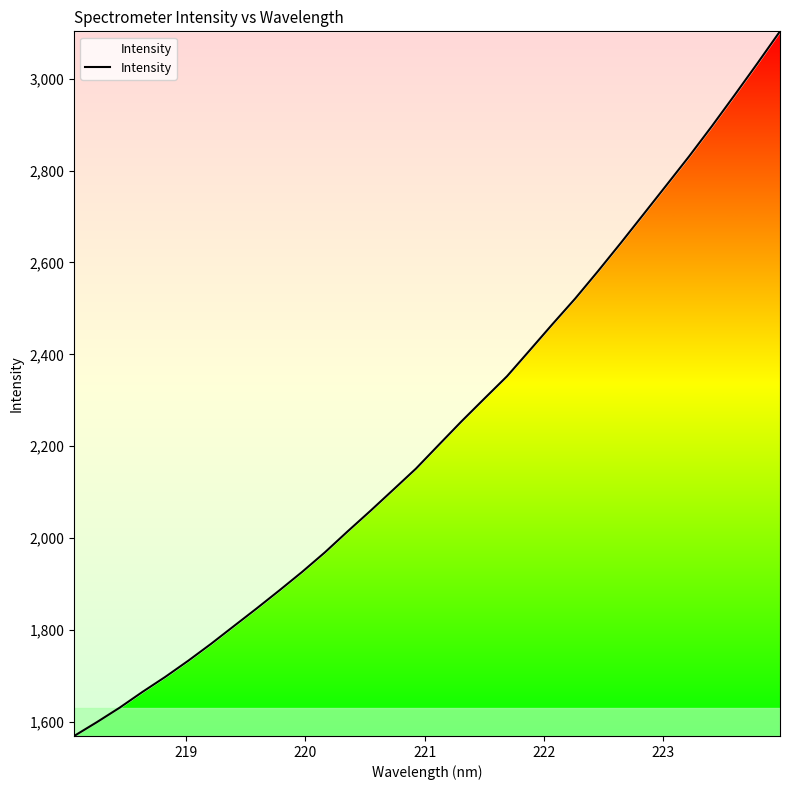

What is the difference between the maximum and minimum values?

1533.5